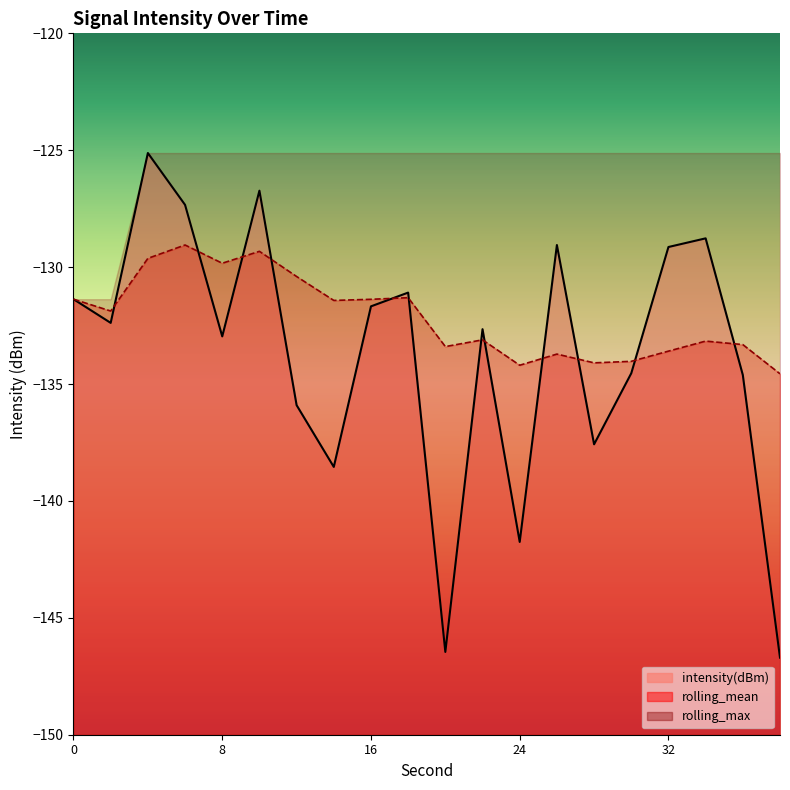

What is the difference between the maximum and minimum values in the intensity(dBm) series?

21.6